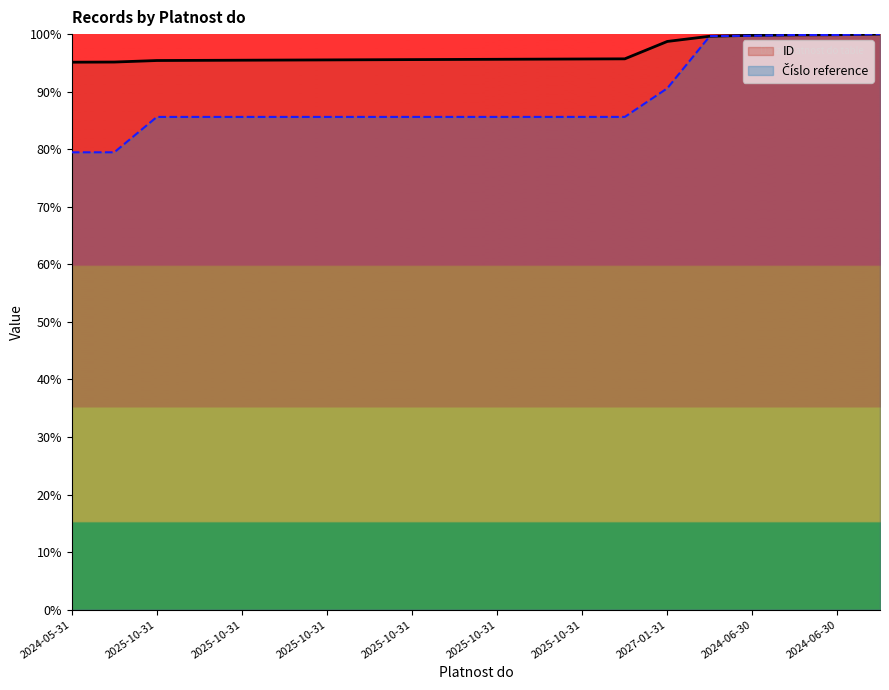

Rank the series at 17 from lowest to highest value.

Číslo reference, ID